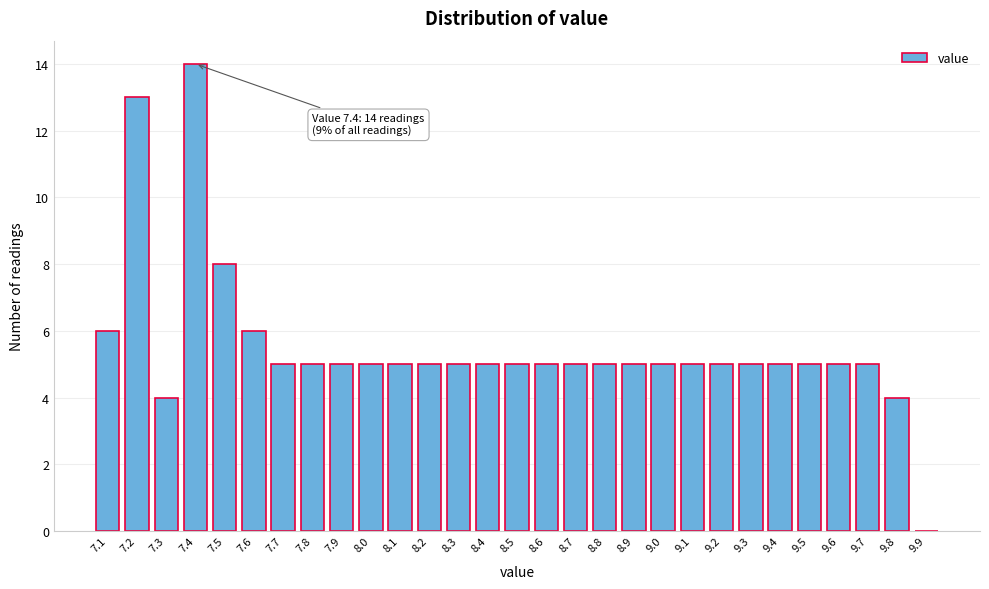

Which range on the x-axis has the tallest bar?

7.35 to 7.45